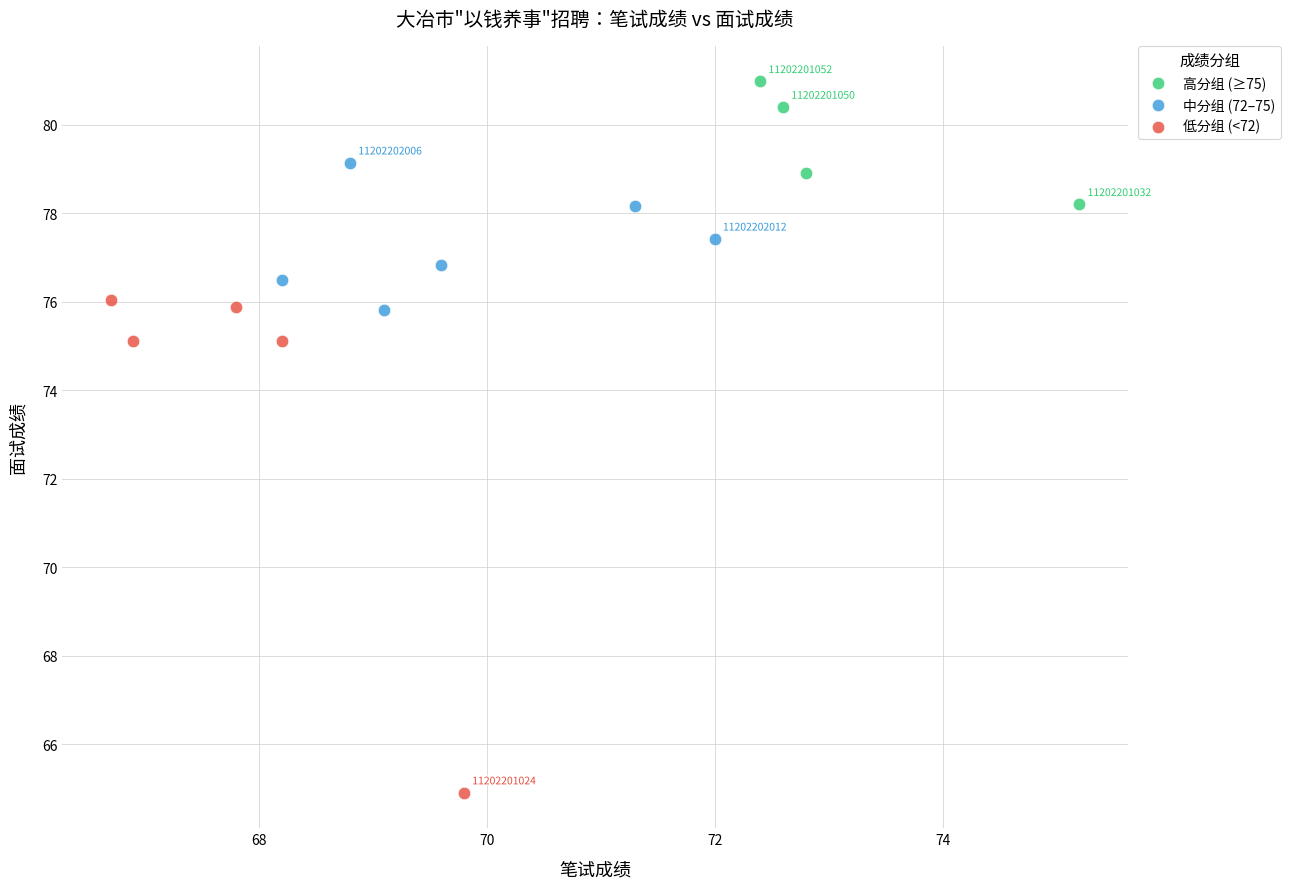

Which series reaches the minimum Y coordinate?

低分组 (<72)